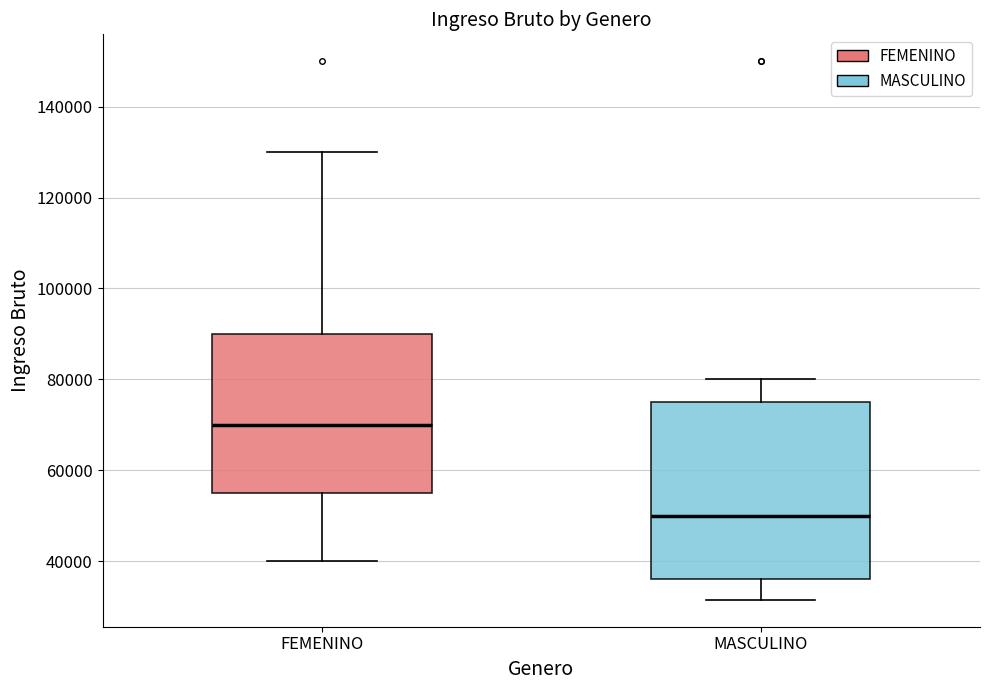

Reading left to right, transcribe this box plot: for each box, give where its median line is, the range the box spans, and where its two whiskers end, as read against the y-axis. The values are not printed on the chart, so give them approximately, as read against the axis.

FEMENINO: median 70000, box 56000 to 90000, whiskers 40000 to 130000
MASCULINO: median 50000, box 36000 to 76000, whiskers 32000 to 80000